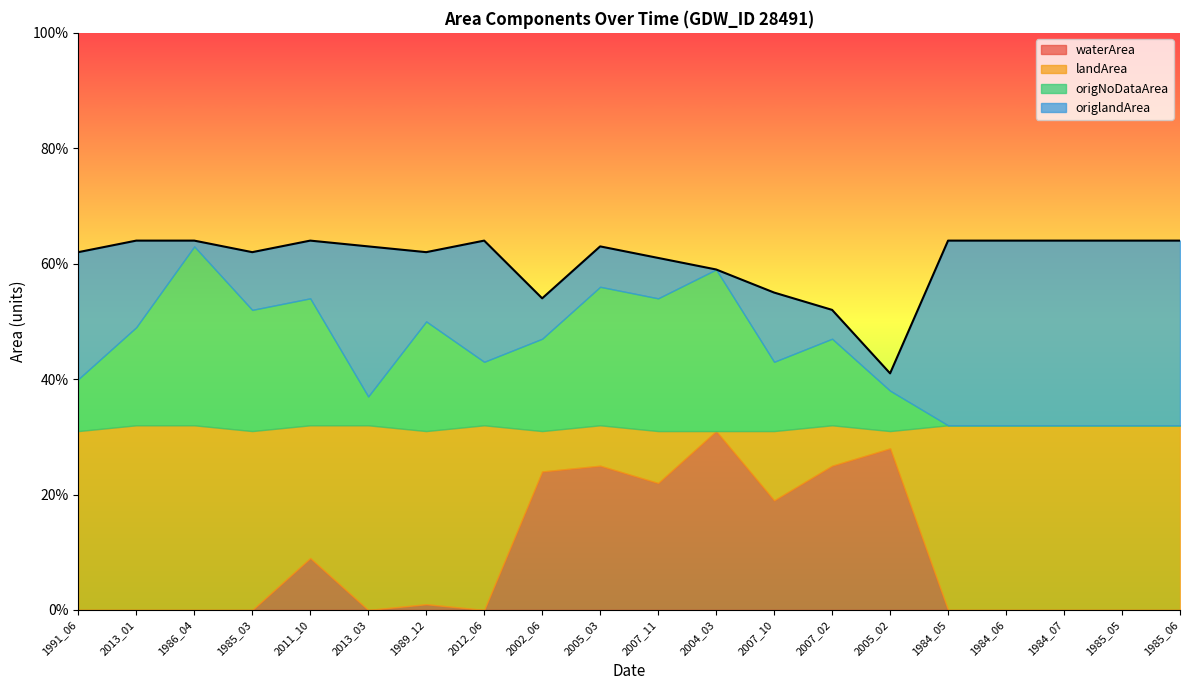

What is the value of the landArea point at the 18th from the left?

0.3